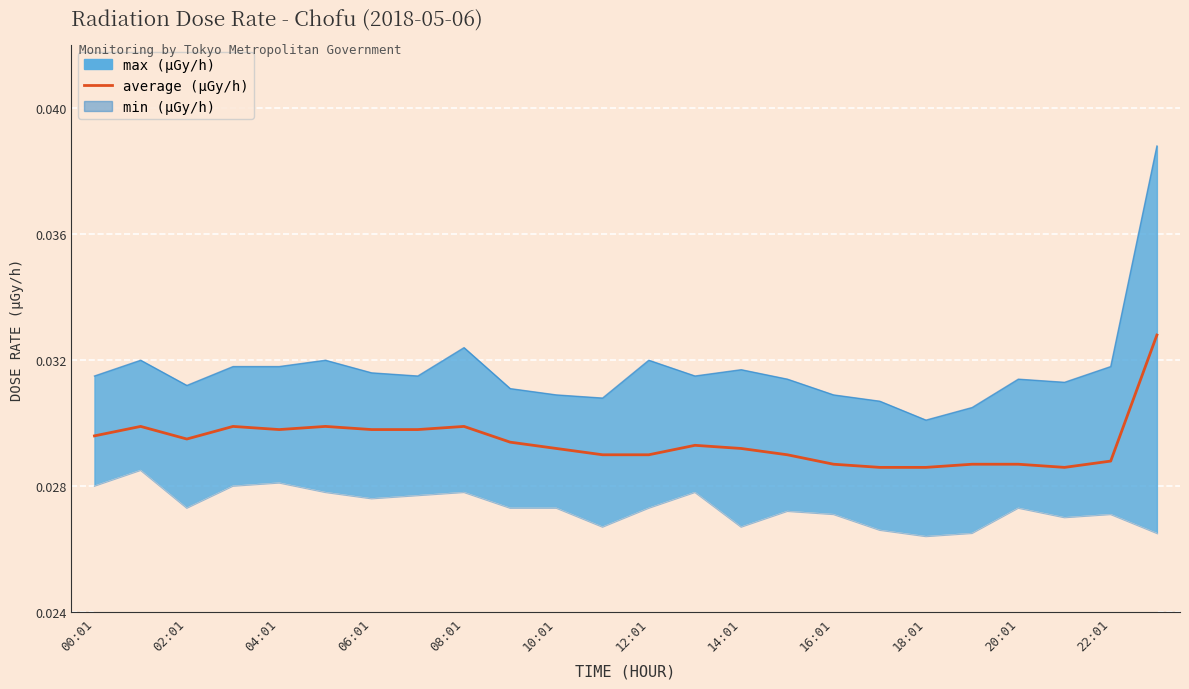

What is the label of the 8th point from the right?

16:01